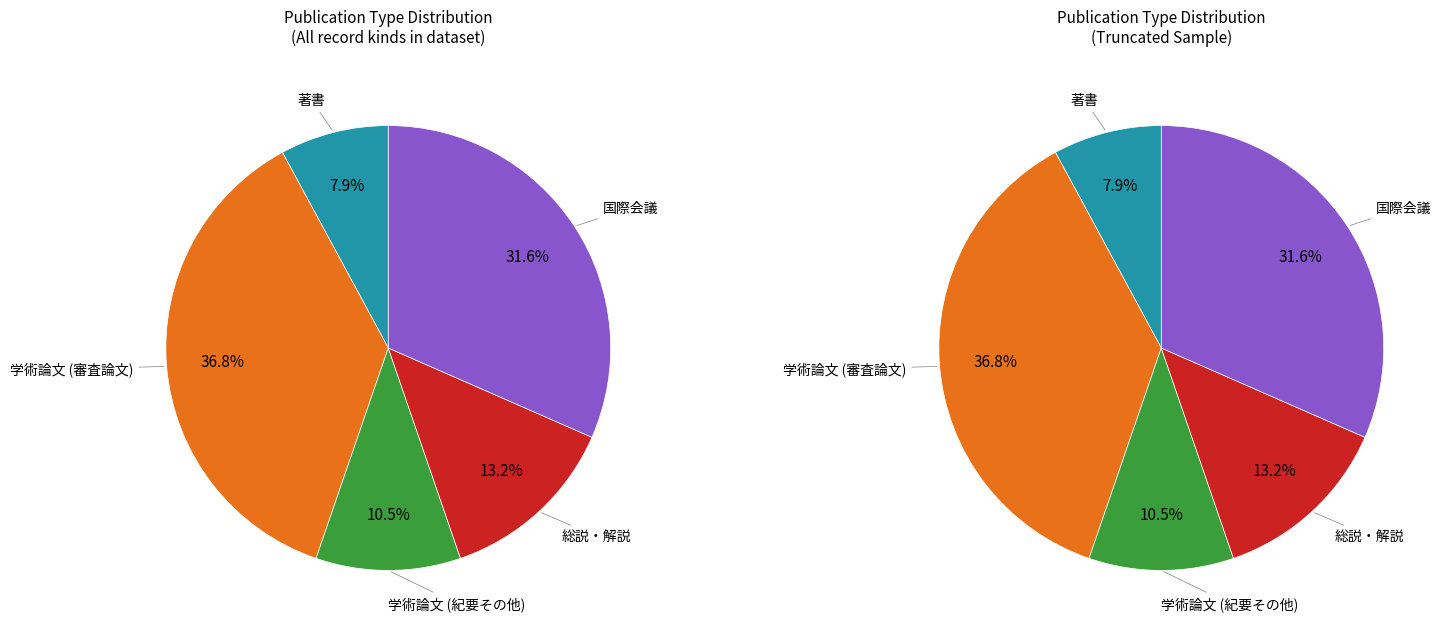

Between 国際会議 and 学術論文 (審査論文), which is larger?

学術論文 (審査論文)